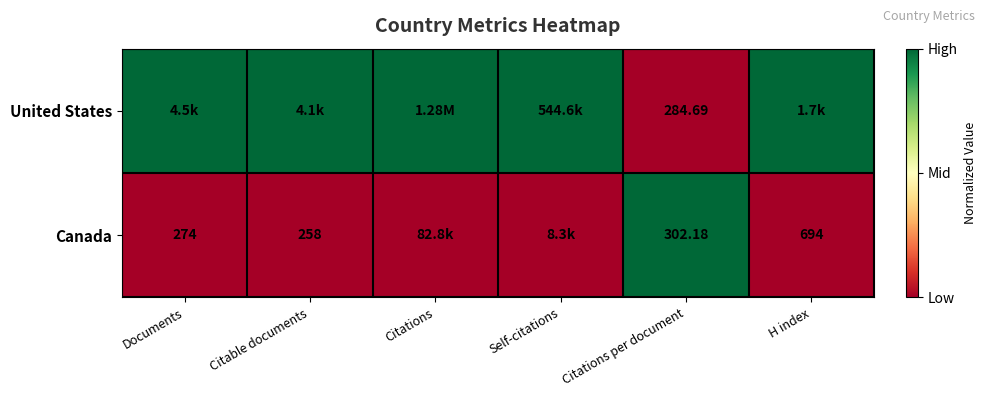

At how many categories does at least one series exceed 0?

6